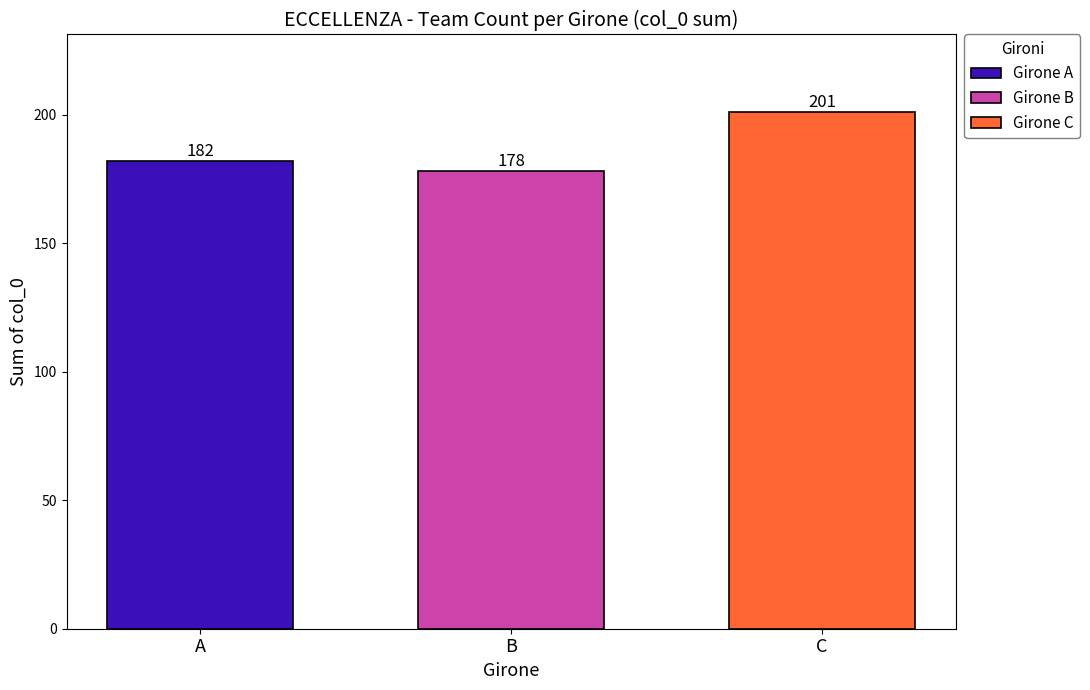

What is the highest value of the Girone C series?

201